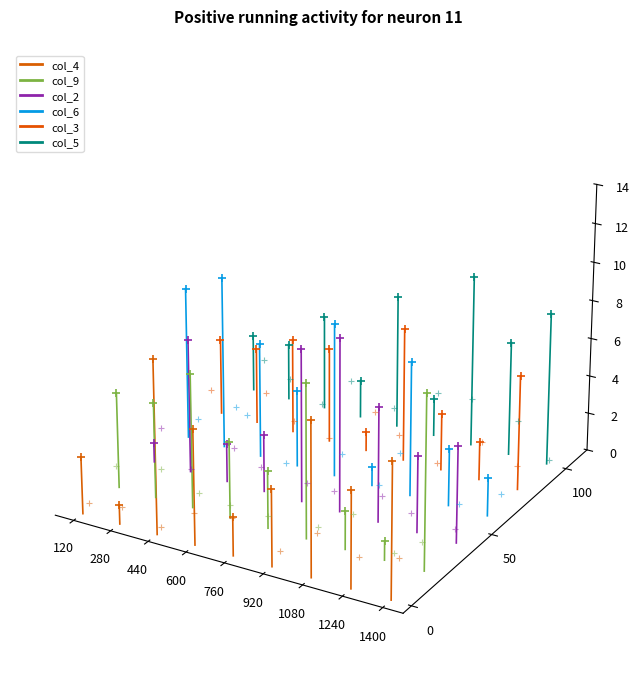

What are all the series names shown in the legend?

col_4, col_9, col_2, col_6, col_3, col_5